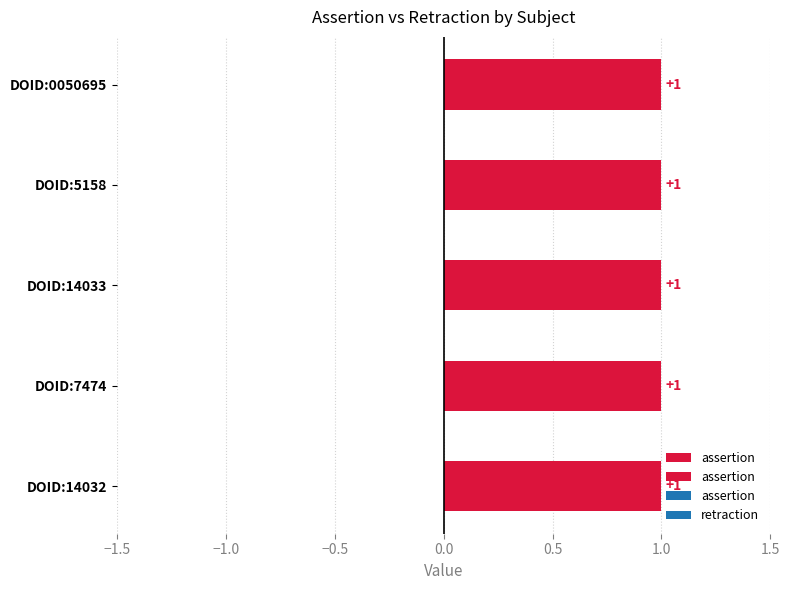

Reading right to left, transcribe all the data shown in this chart.

assertion: 1	1	1	1	1
retraction: 0	0	0	0	0